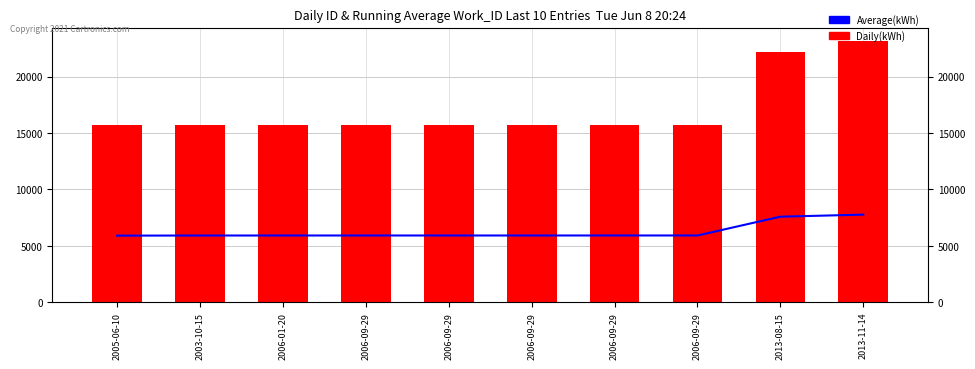

How many data points does each series have?

10